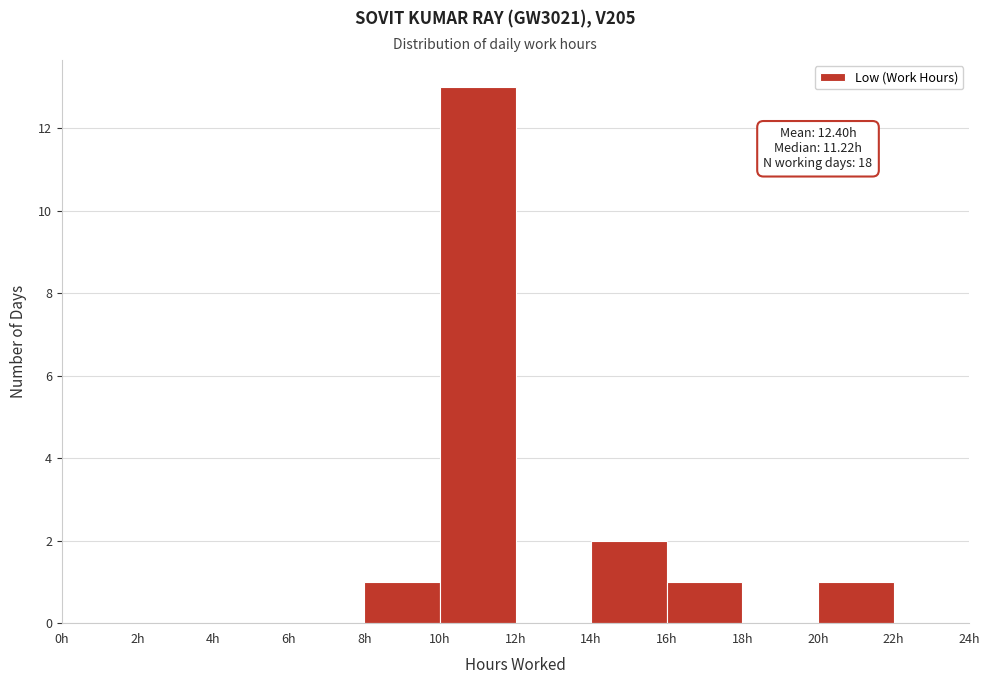

Which range on the x-axis has the tallest bar?

10 to 12